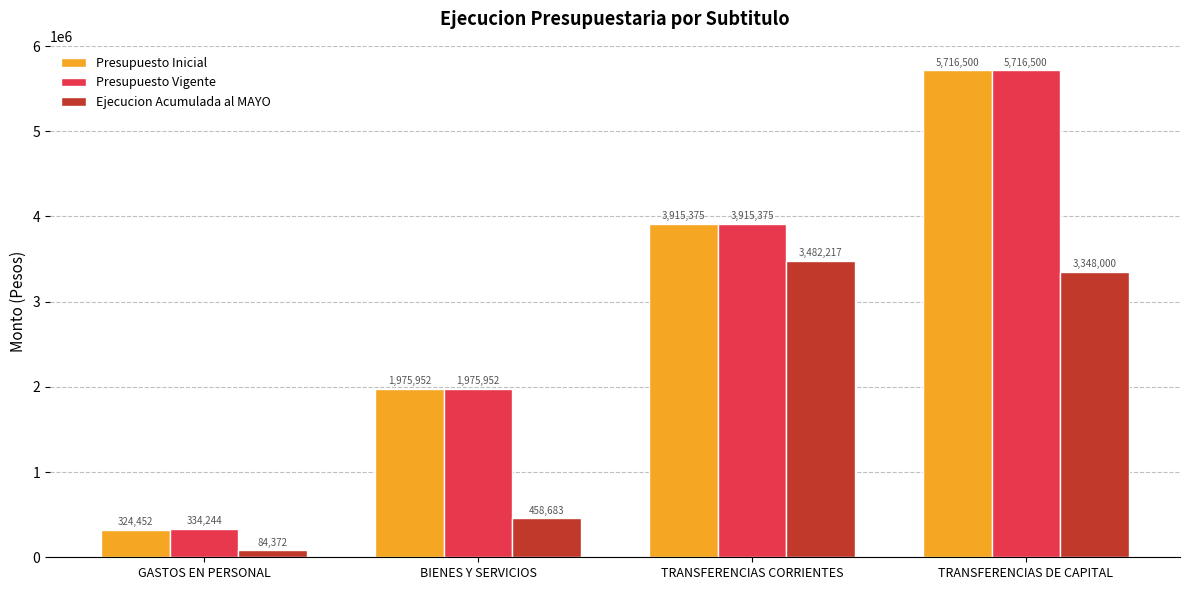

Reading right to left, list all the values displayed in this chart.

Presupuesto Inicial: TRANSFERENCIAS DE CAPITAL=5716500	TRANSFERENCIAS CORRIENTES=3915375	BIENES Y SERVICIOS=1975952	GASTOS EN PERSONAL=324452
Presupuesto Vigente: TRANSFERENCIAS DE CAPITAL=5716500	TRANSFERENCIAS CORRIENTES=3915375	BIENES Y SERVICIOS=1975952	GASTOS EN PERSONAL=334244
Ejecucion Acumulada al MAYO: TRANSFERENCIAS DE CAPITAL=3348000	TRANSFERENCIAS CORRIENTES=3482217	BIENES Y SERVICIOS=458683	GASTOS EN PERSONAL=84372